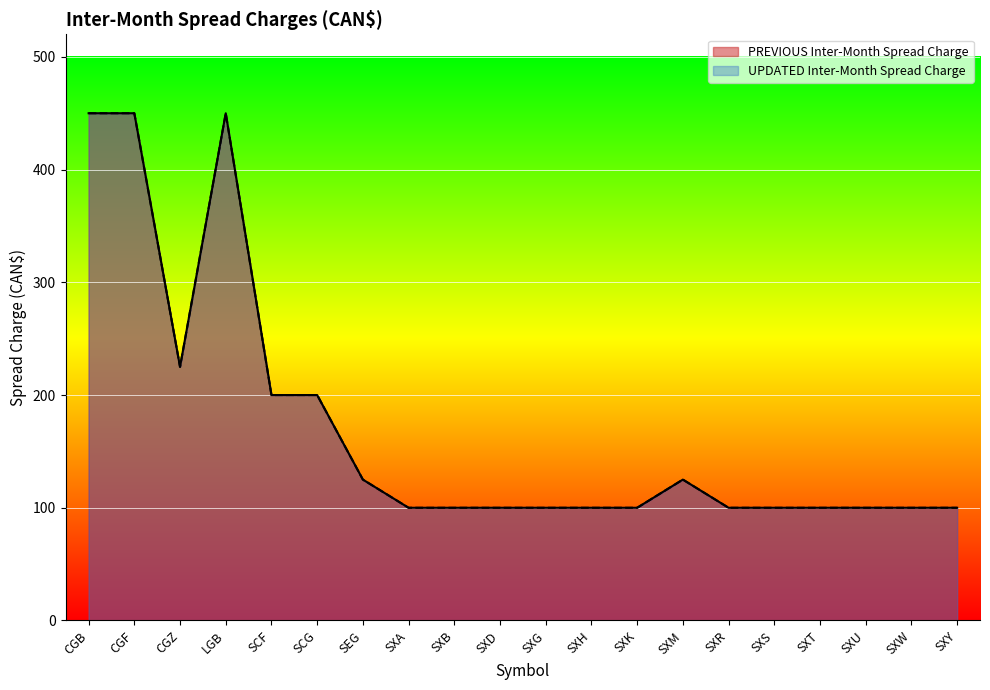

What is the label of the 1st point from the right?

SXY